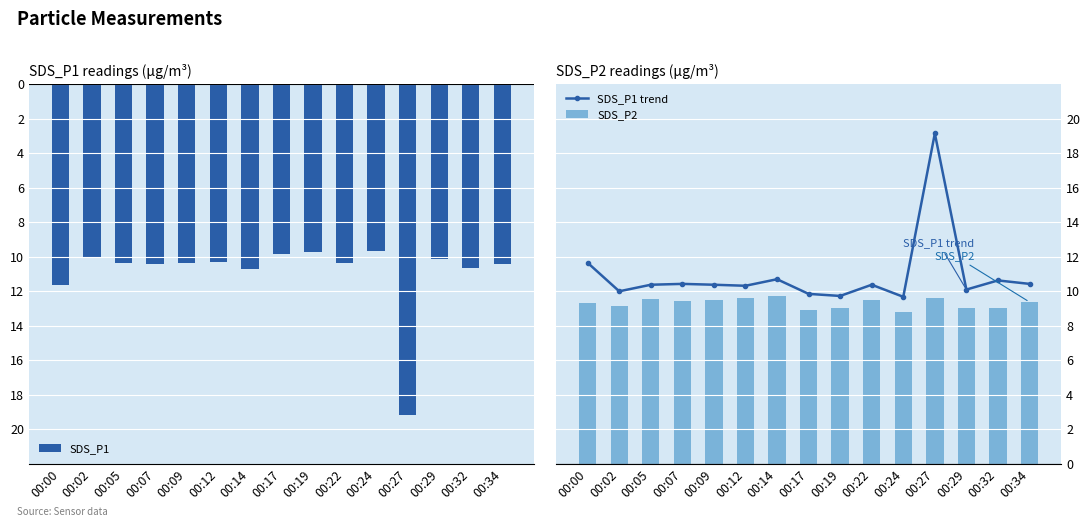

Reading right to left, extract all data points from this chart.

SDS_P1: 00:34=-10.4	00:32=-10.6	00:29=-10.1	00:27=-19.1	00:24=-9.7	00:22=-10.4	00:19=-9.7	00:17=-9.8	00:14=-10.7	00:12=-10.3	00:09=-10.4	00:07=-10.4	00:05=-10.4	00:02=-10.0	00:00=-11.7
SDS_P1 trend: 00:34=10.4	00:32=10.6	00:29=10.1	00:27=19.1	00:24=9.7	00:22=10.4	00:19=9.7	00:17=9.8	00:14=10.7	00:12=10.3	00:09=10.4	00:07=10.4	00:05=10.4	00:02=10.0	00:00=11.7
SDS_P2: 00:34=9.4	00:32=9.1	00:29=9.0	00:27=9.6	00:24=8.8	00:22=9.5	00:19=9.0	00:17=8.9	00:14=9.8	00:12=9.6	00:09=9.5	00:07=9.4	00:05=9.6	00:02=9.2	00:00=9.3